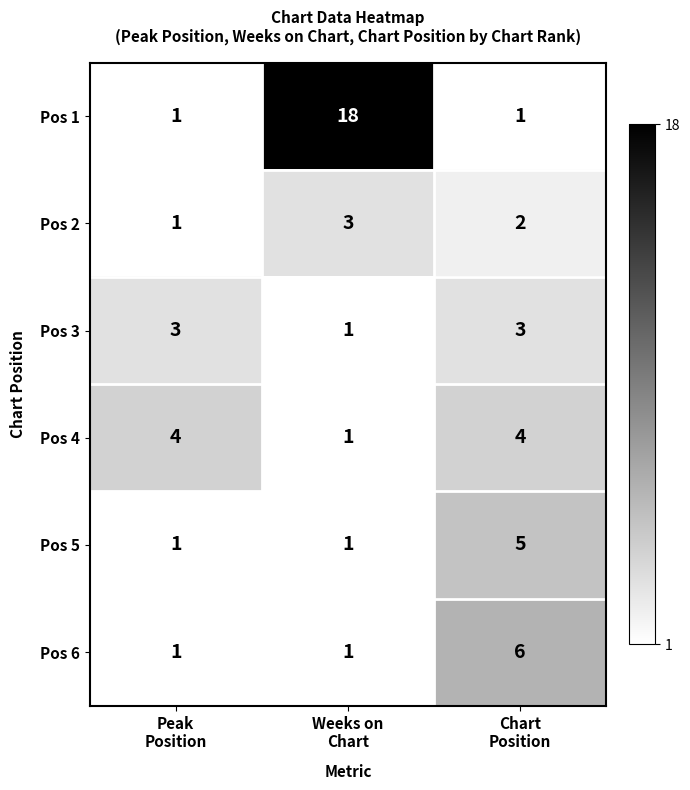

How many Pos 5 values are between 1 and 5?

3